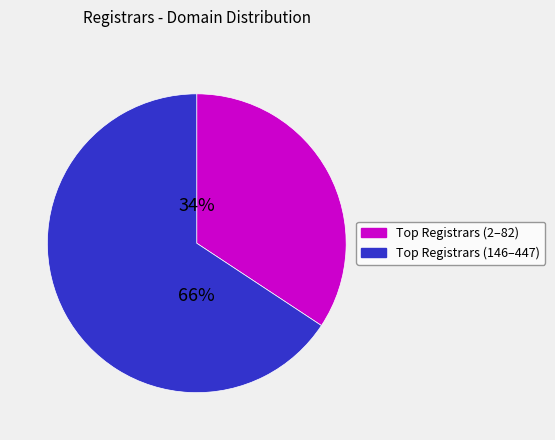

To the nearest percent, what is the average slice percentage?

50%